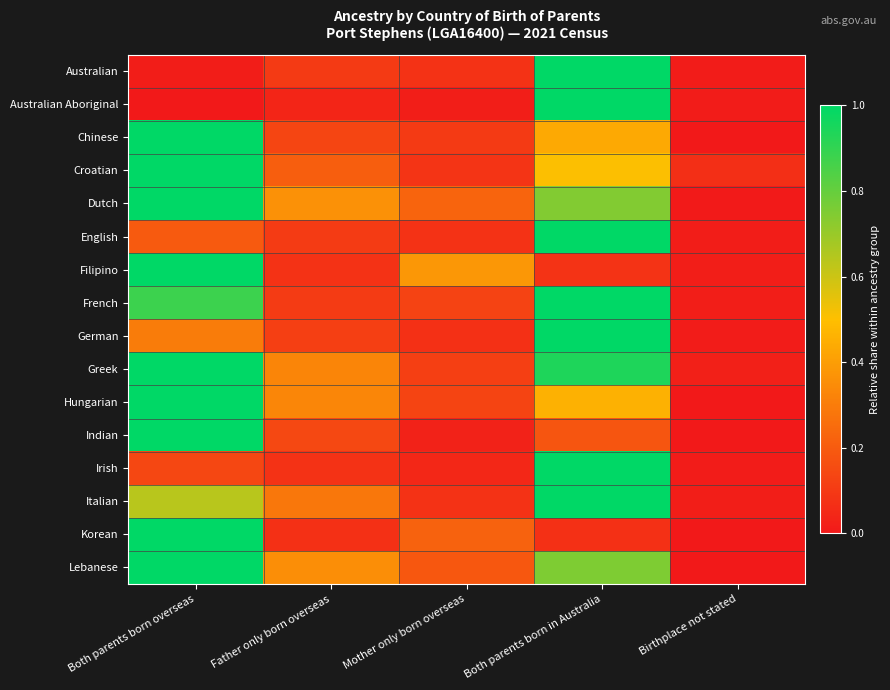

Reading right to left, list all the values displayed in this chart.

Australian: Birthplace not stated=0.0	Both parents born in Australia=1.0	Mother only born overseas=0.1	Father only born overseas=0.1	Both parents born overseas=0.0
Australian Aboriginal: Birthplace not stated=0.0	Both parents born in Australia=1.0	Mother only born overseas=0.0	Father only born overseas=0.0	Both parents born overseas=0.0
Chinese: Birthplace not stated=0.0	Both parents born in Australia=0.4	Mother only born overseas=0.1	Father only born overseas=0.1	Both parents born overseas=1.0
Croatian: Birthplace not stated=0.1	Both parents born in Australia=0.5	Mother only born overseas=0.1	Father only born overseas=0.2	Both parents born overseas=1.0
Dutch: Birthplace not stated=0.0	Both parents born in Australia=0.7	Mother only born overseas=0.2	Father only born overseas=0.4	Both parents born overseas=1.0
English: Birthplace not stated=0.0	Both parents born in Australia=1.0	Mother only born overseas=0.1	Father only born overseas=0.1	Both parents born overseas=0.2
Filipino: Birthplace not stated=0.0	Both parents born in Australia=0.1	Mother only born overseas=0.4	Father only born overseas=0.1	Both parents born overseas=1.0
French: Birthplace not stated=0.0	Both parents born in Australia=1.0	Mother only born overseas=0.1	Father only born overseas=0.1	Both parents born overseas=0.9
German: Birthplace not stated=0.0	Both parents born in Australia=1.0	Mother only born overseas=0.1	Father only born overseas=0.1	Both parents born overseas=0.3
Greek: Birthplace not stated=0.0	Both parents born in Australia=0.9	Mother only born overseas=0.1	Father only born overseas=0.3	Both parents born overseas=1.0
Hungarian: Birthplace not stated=0.0	Both parents born in Australia=0.5	Mother only born overseas=0.1	Father only born overseas=0.3	Both parents born overseas=1.0
Indian: Birthplace not stated=0.0	Both parents born in Australia=0.2	Mother only born overseas=0.0	Father only born overseas=0.1	Both parents born overseas=1.0
Irish: Birthplace not stated=0.0	Both parents born in Australia=1.0	Mother only born overseas=0.0	Father only born overseas=0.1	Both parents born overseas=0.1
Italian: Birthplace not stated=0.0	Both parents born in Australia=1.0	Mother only born overseas=0.1	Father only born overseas=0.3	Both parents born overseas=0.6
Korean: Birthplace not stated=0.0	Both parents born in Australia=0.1	Mother only born overseas=0.2	Father only born overseas=0.1	Both parents born overseas=1.0
Lebanese: Birthplace not stated=0.0	Both parents born in Australia=0.8	Mother only born overseas=0.2	Father only born overseas=0.4	Both parents born overseas=1.0